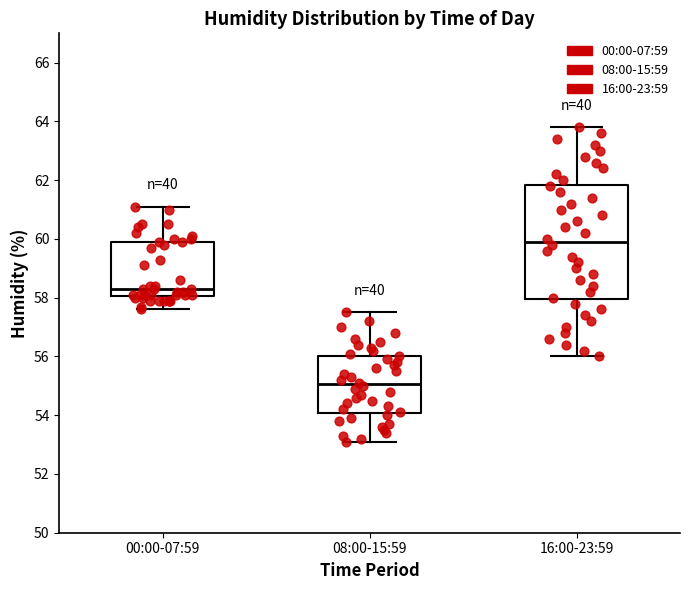

Which box is the tallest, from its lower edge to its upper edge?

16:00-23:59